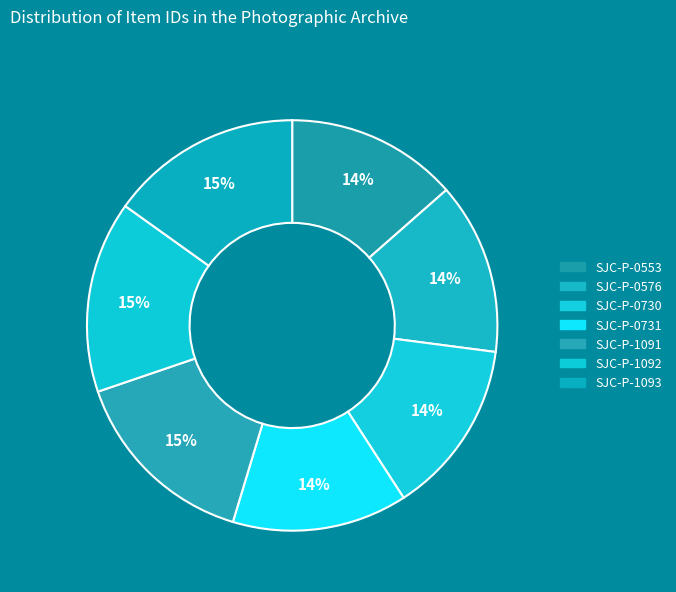

To the nearest percent, what percentage of the pie is SJC-P-0730?

14%